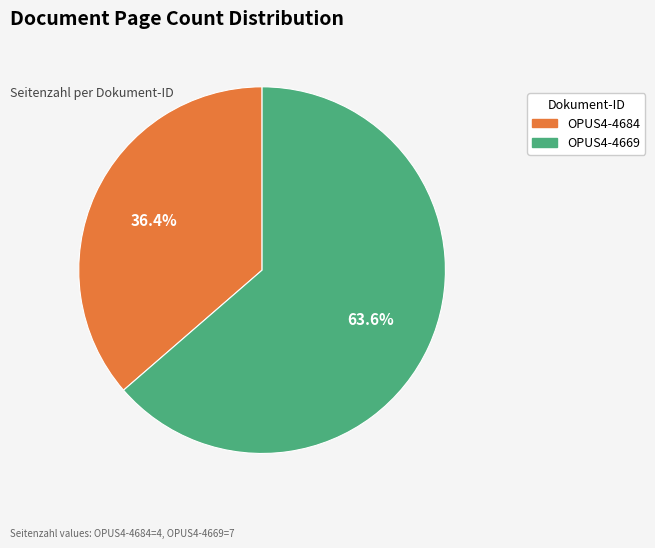

Is it true that OPUS4-4684 is 36% of the pie?

True